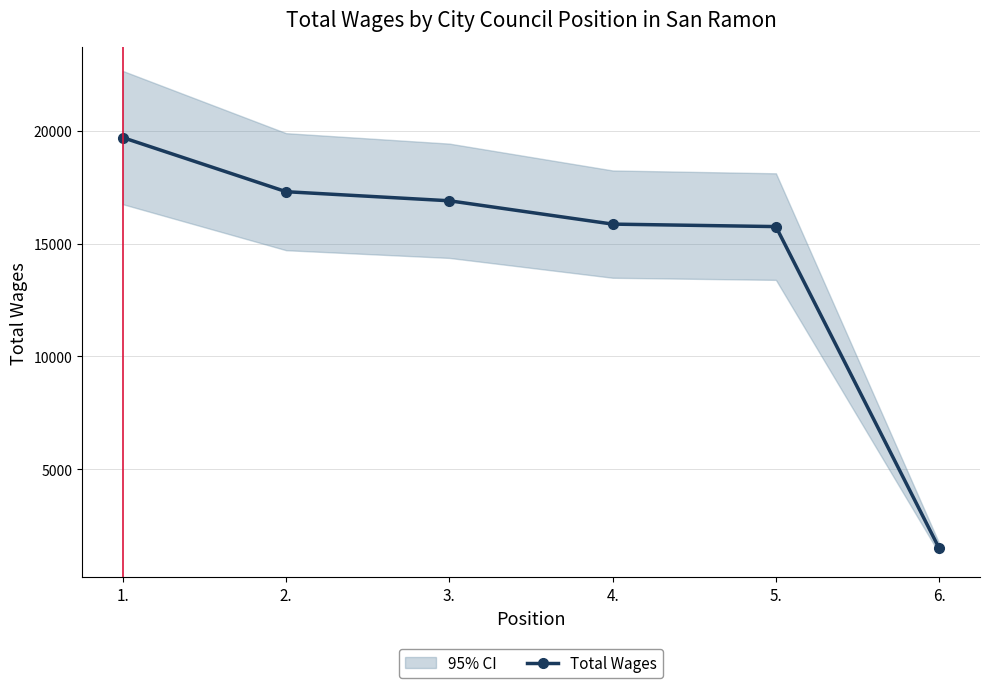

Reading right to left, what are all the values shown in this chart?

1485	15756	15866	16901	17304	19704